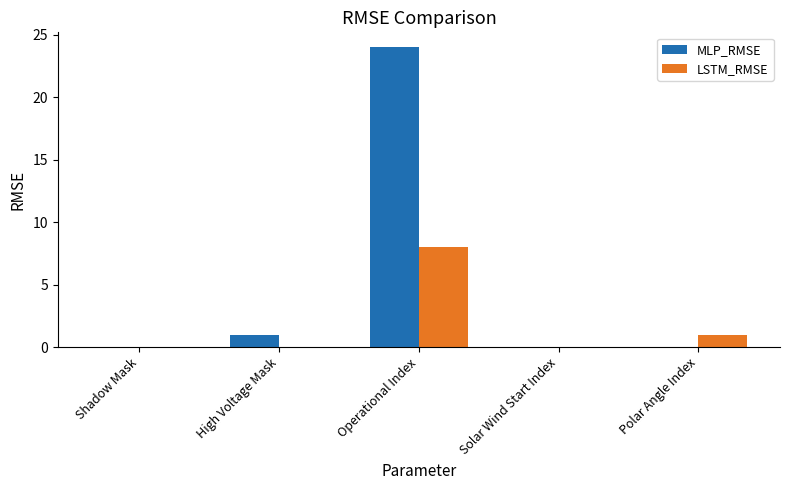

How many LSTM_RMSE values are between 0 and 1?

4